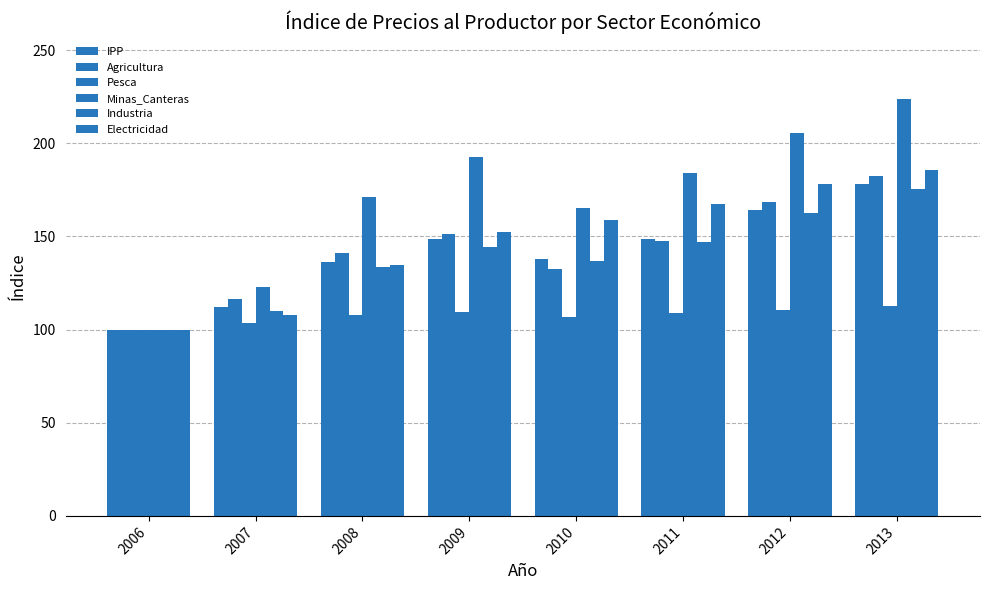

How many data points in Pesca are above 108?

4